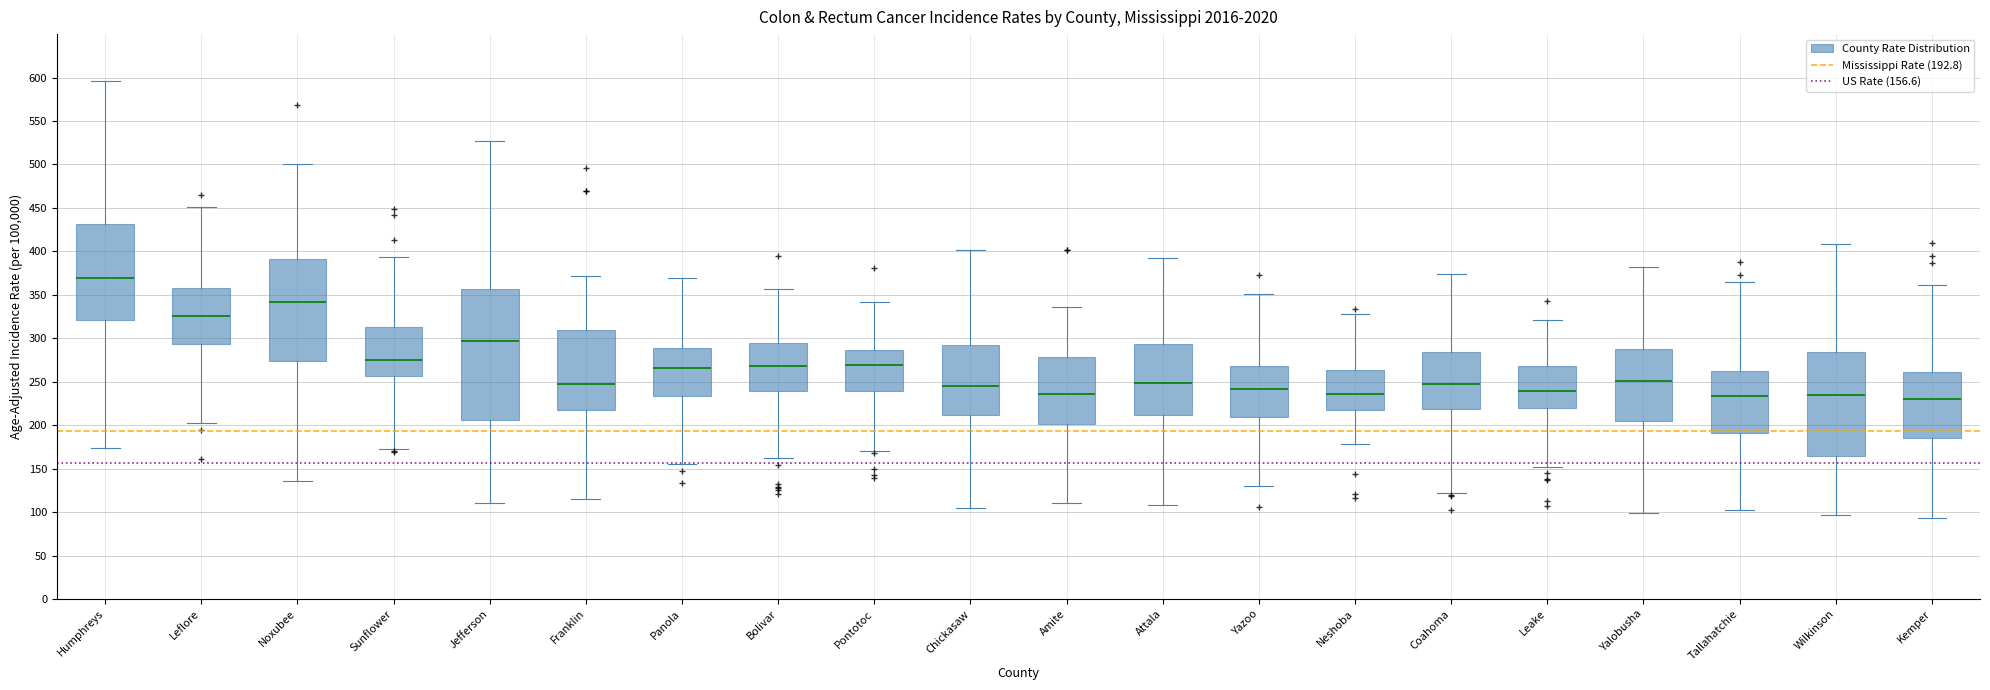

Which box is the tallest, from its lower edge to its upper edge?

Jefferson